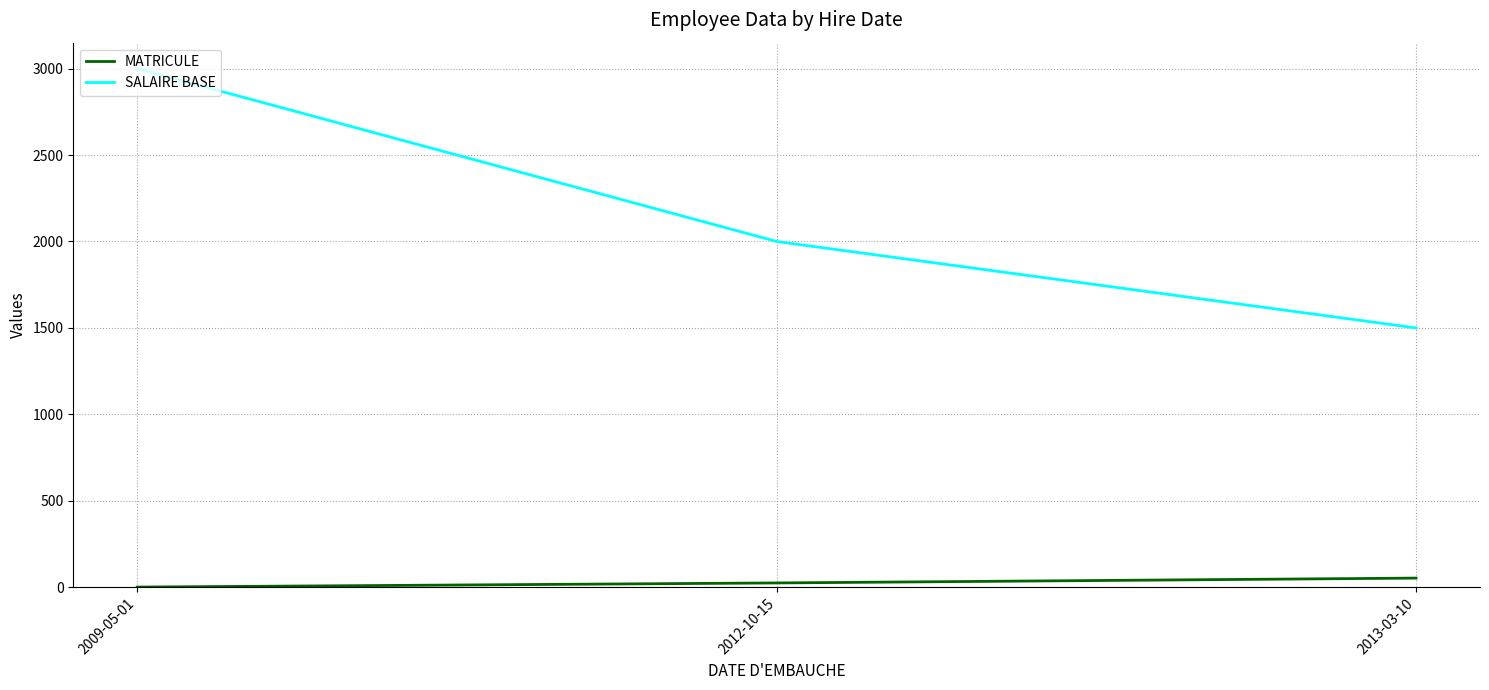

List the series in order of their overall mean, highest first.

SALAIRE BASE, MATRICULE